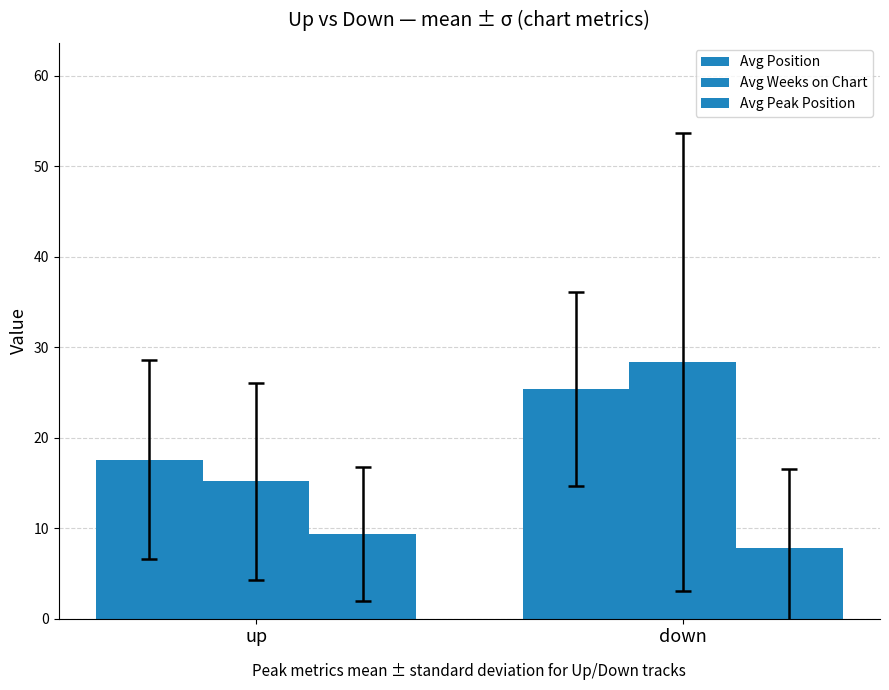

At which category is the sum across all series the highest?

down